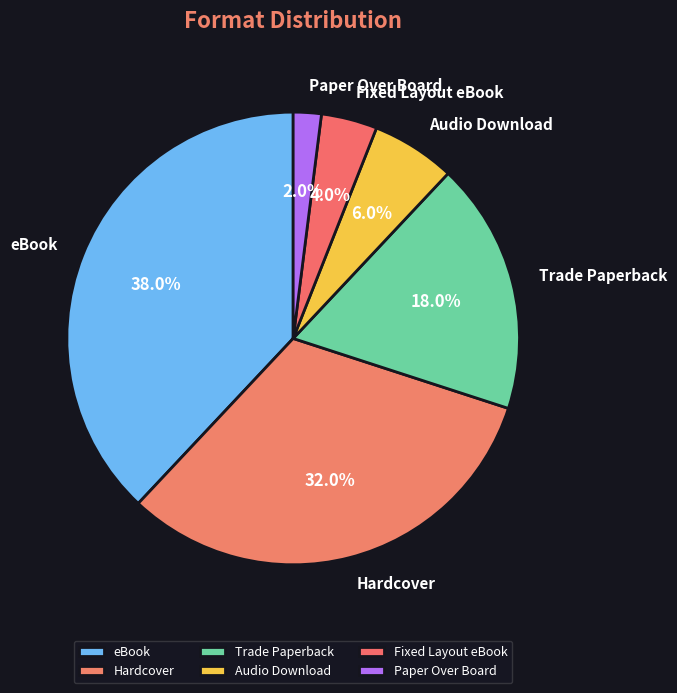

True or false: Audio Download accounts for 6% of the total.

True